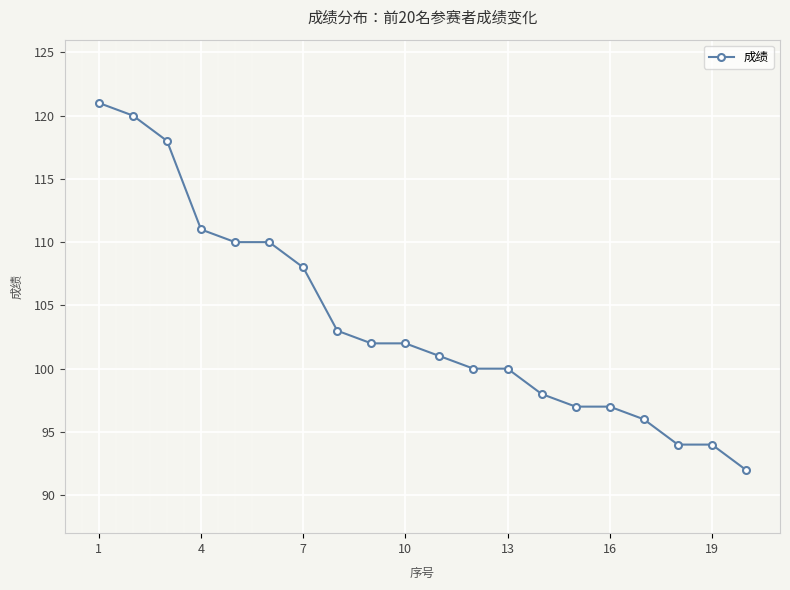

How many values exceed 102?

8